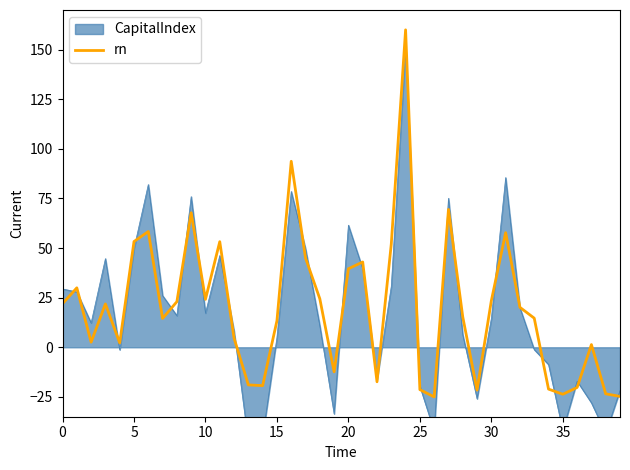

What is the label of the 22nd point from the left?

21